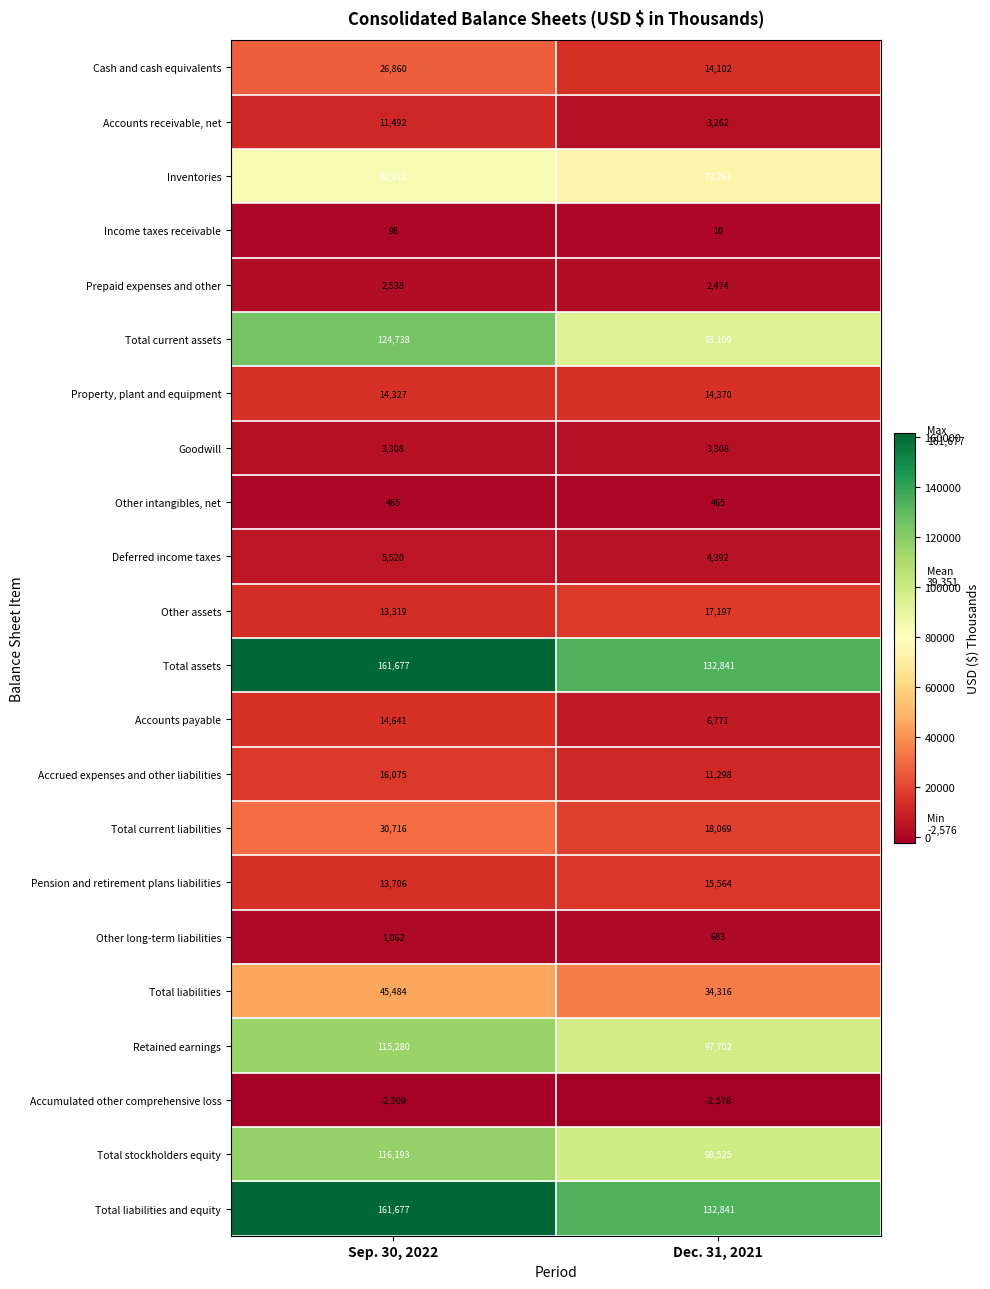

What is the spread (max minus min) of values at Sep. 30, 2022?

164186